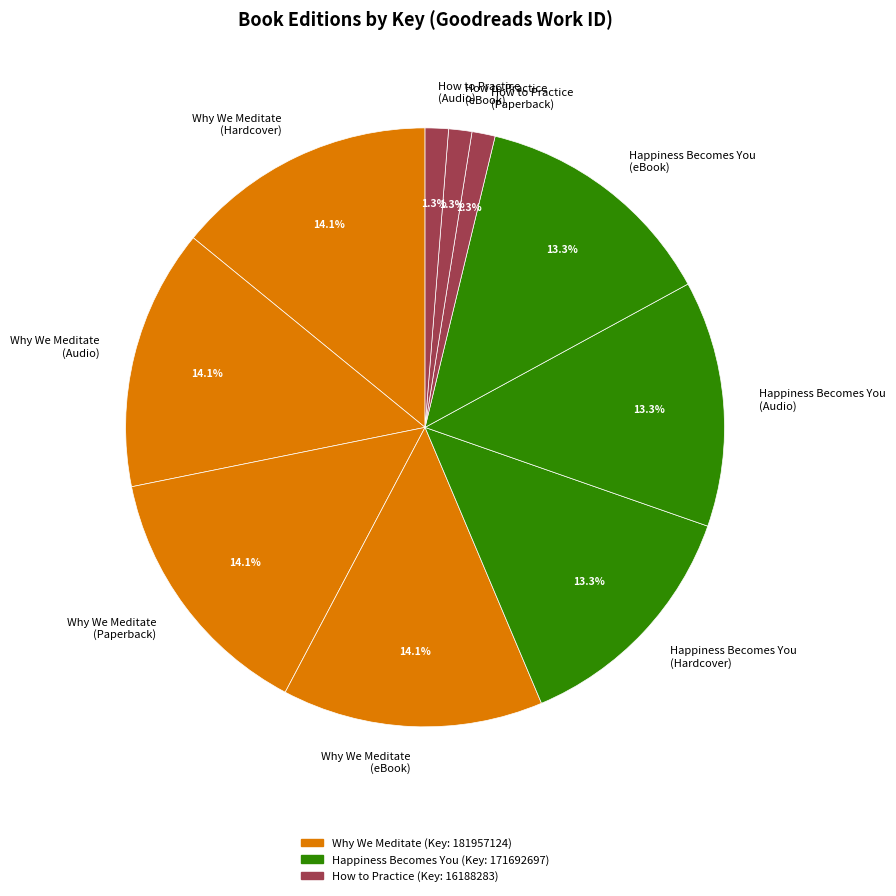

Is it true that Why We Meditate (Audio) is 2% of the pie?

False